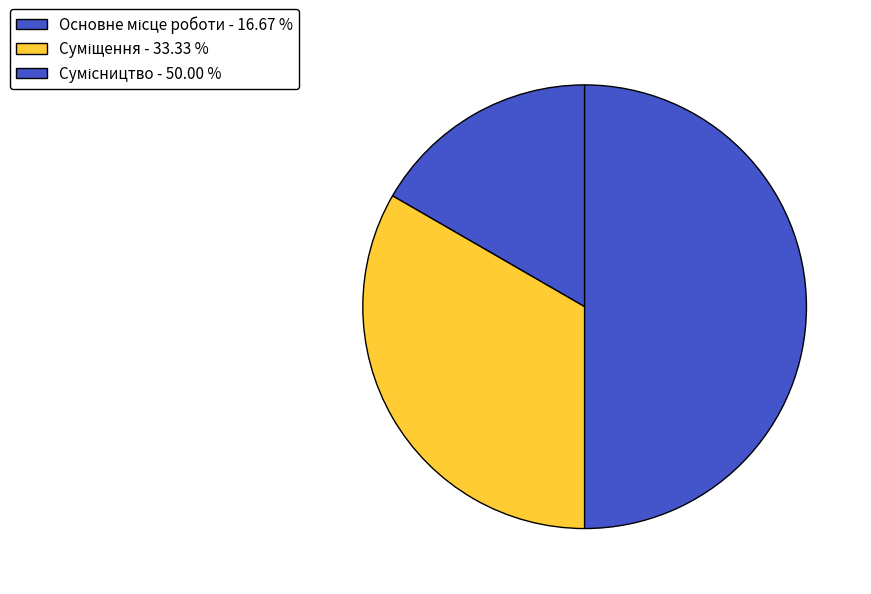

To the nearest percent, what is the combined percentage of Сумісництво and Основне місце роботи?

67%